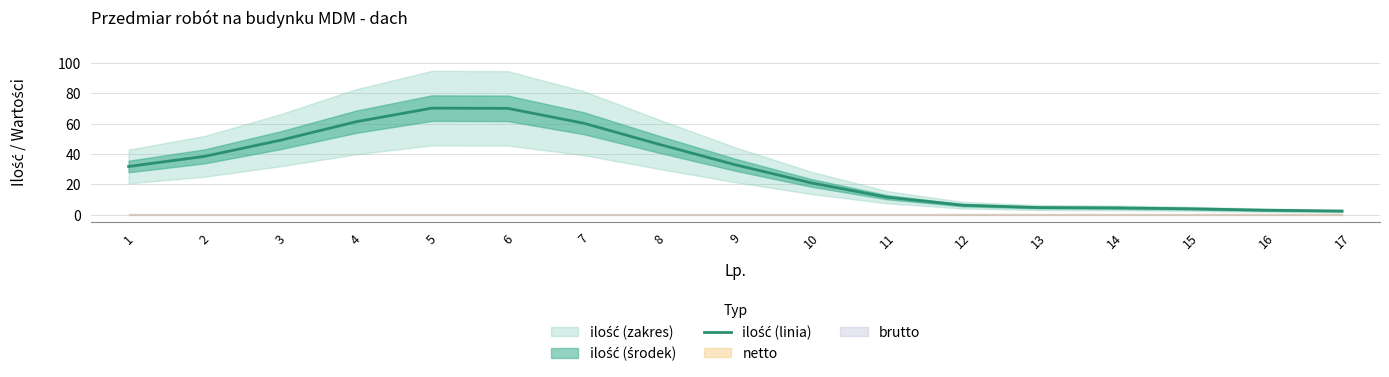

Reading left to right, list all the values displayed in this chart.

1=31.8	2=38.4	3=49.1	4=61.3	5=70.3	6=70.1	7=60.3	8=46.3	9=32.9	10=21.0	11=11.5	12=6.3	13=4.7	14=4.5	15=3.9	16=3.0	17=2.4